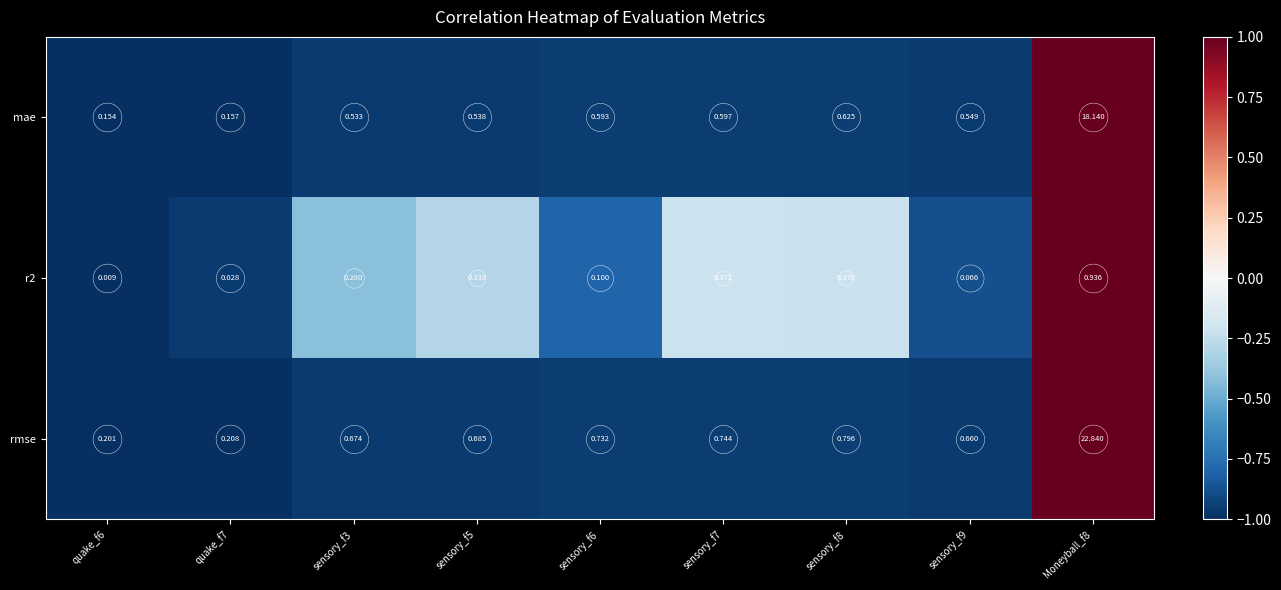

At how many categories does at least one series exceed 0?

9